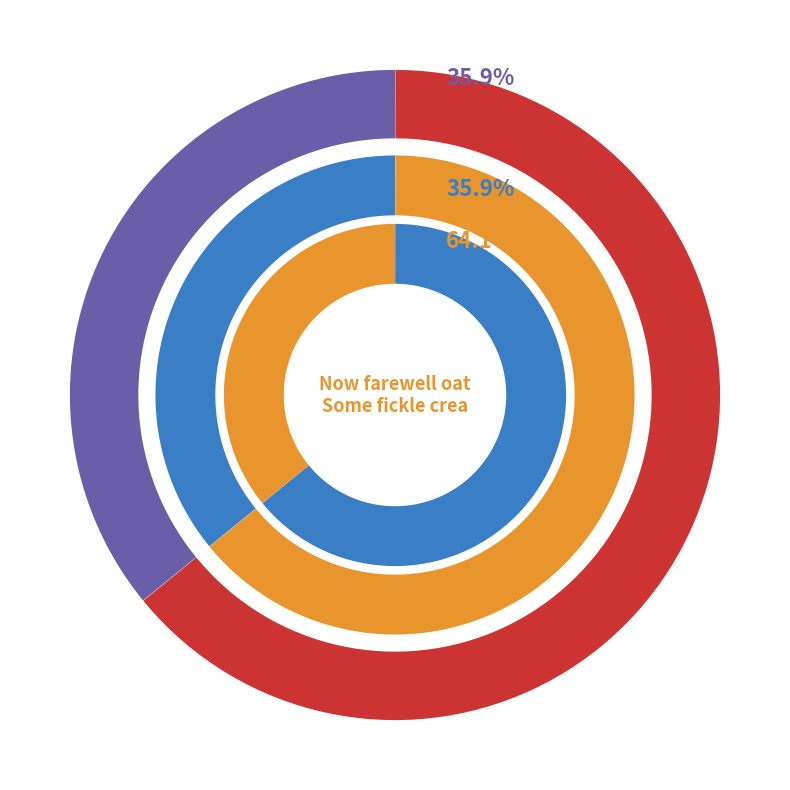

To the nearest percent, what is the average slice percentage?

50%